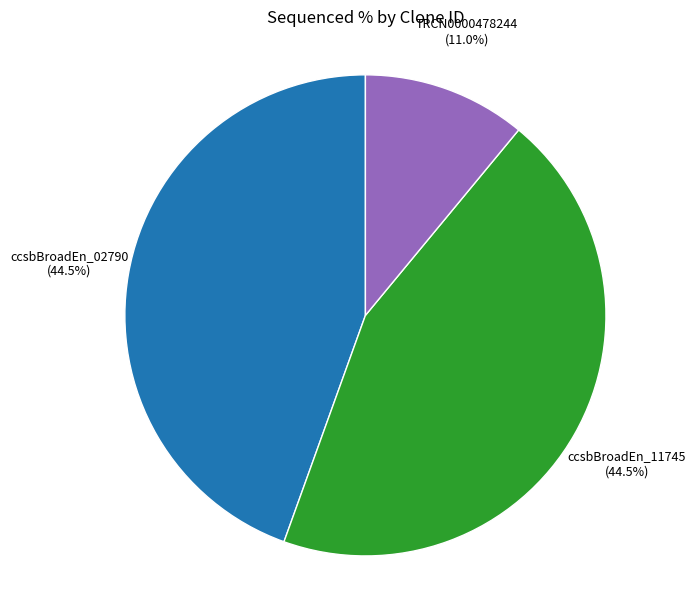

True or false: TRCN0000478244 accounts for 24% of the total.

False